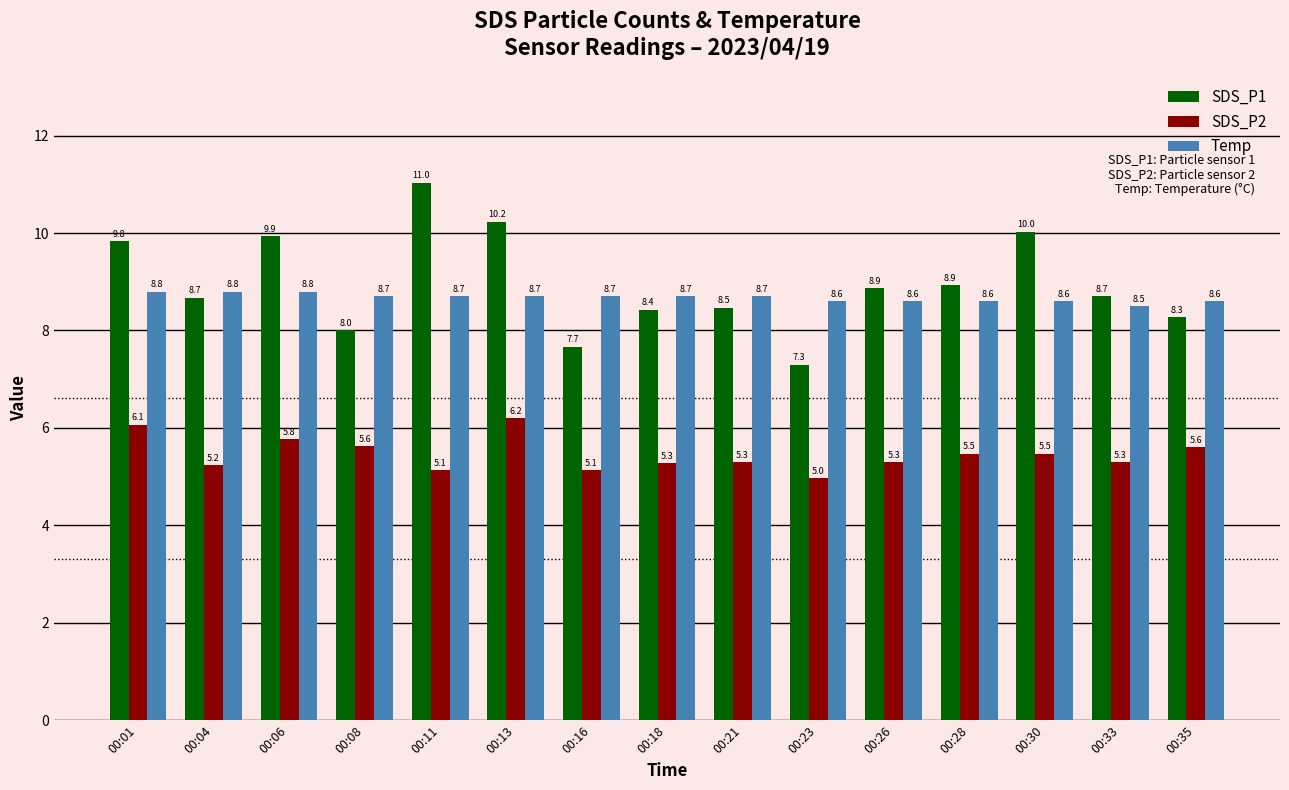

What is the sum of all SDS_P1 values?

134.4